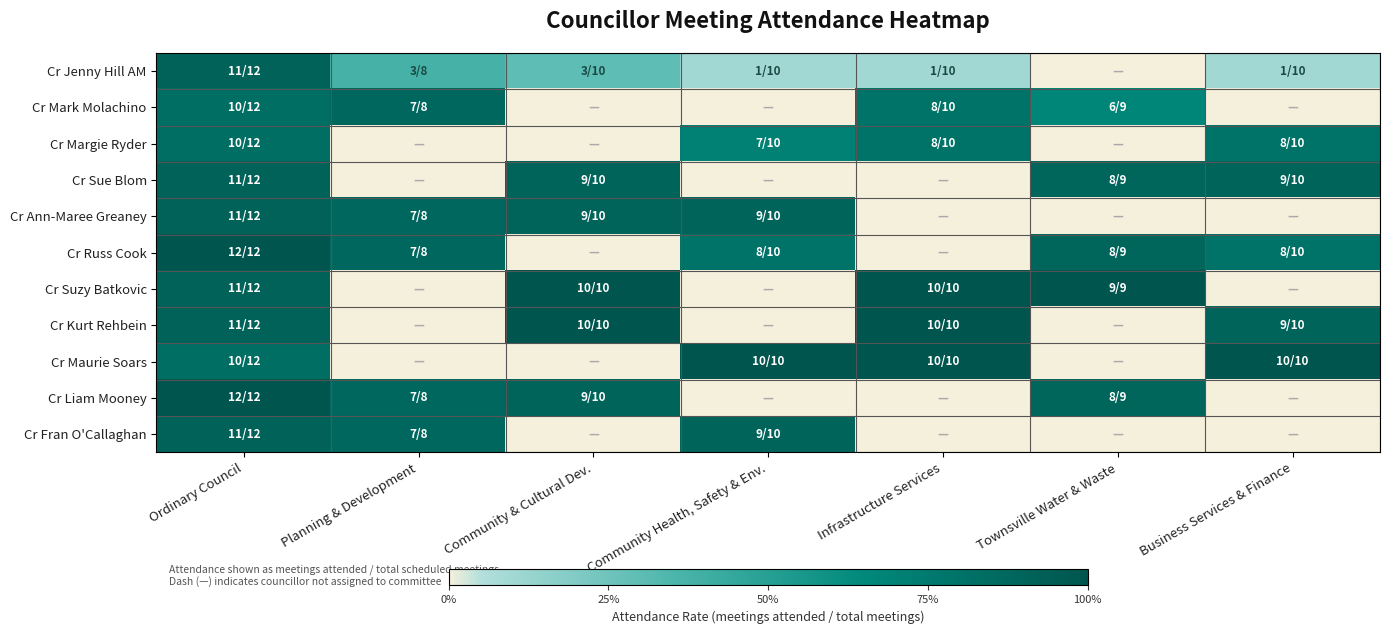

At which category does the chart reach its minimum across all series?

Townsville Water & Waste